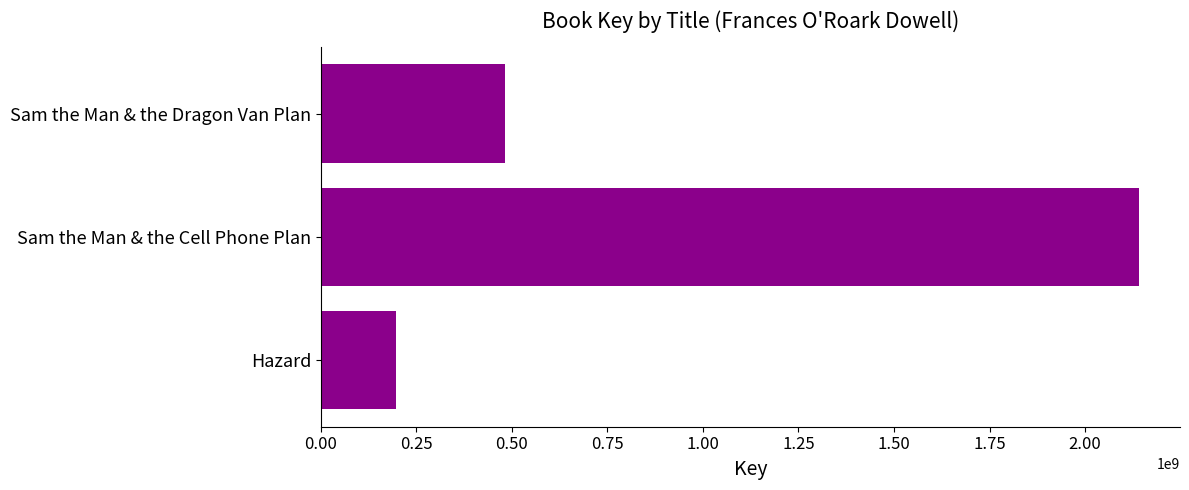

What is the average value?

940117813